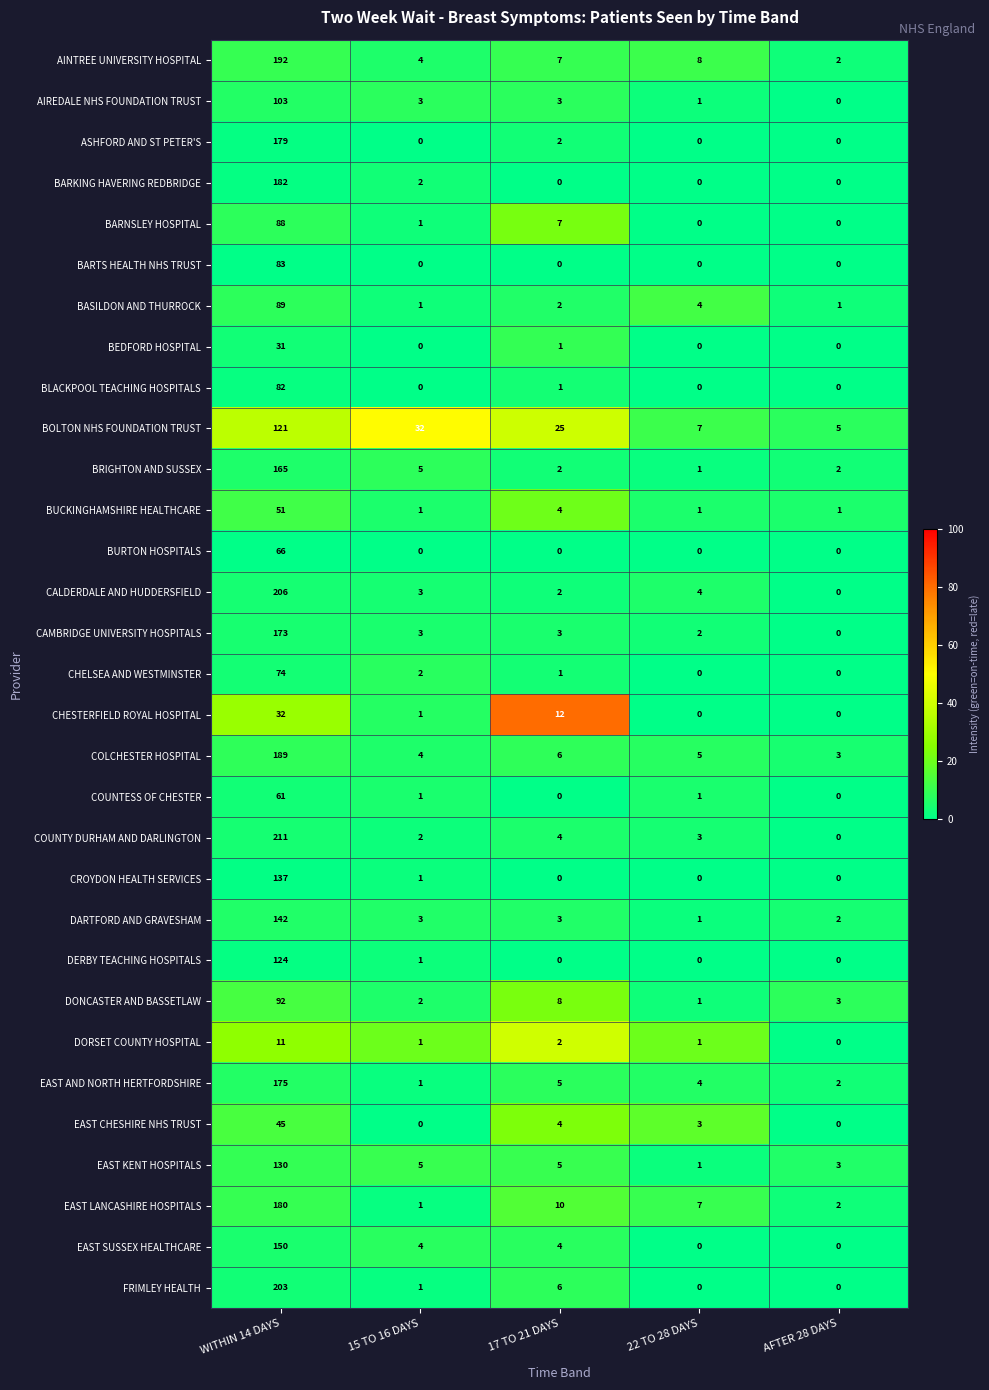

How many categories are shown in the chart?

5